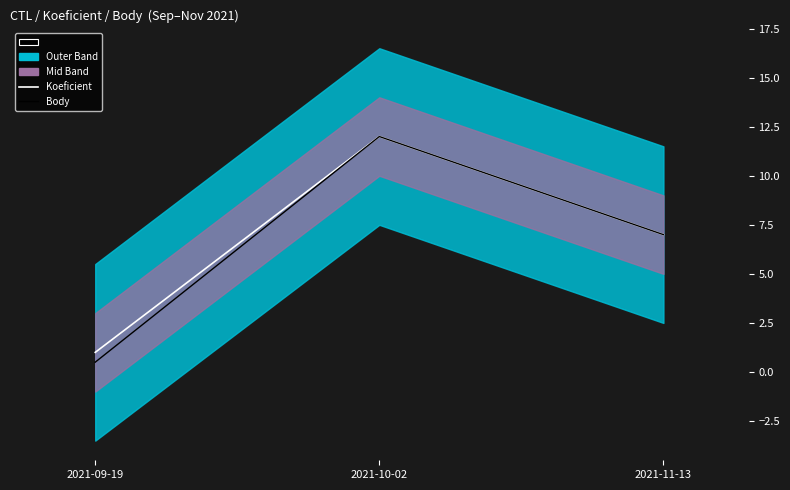

What position from the right is 2021-11-13?

1